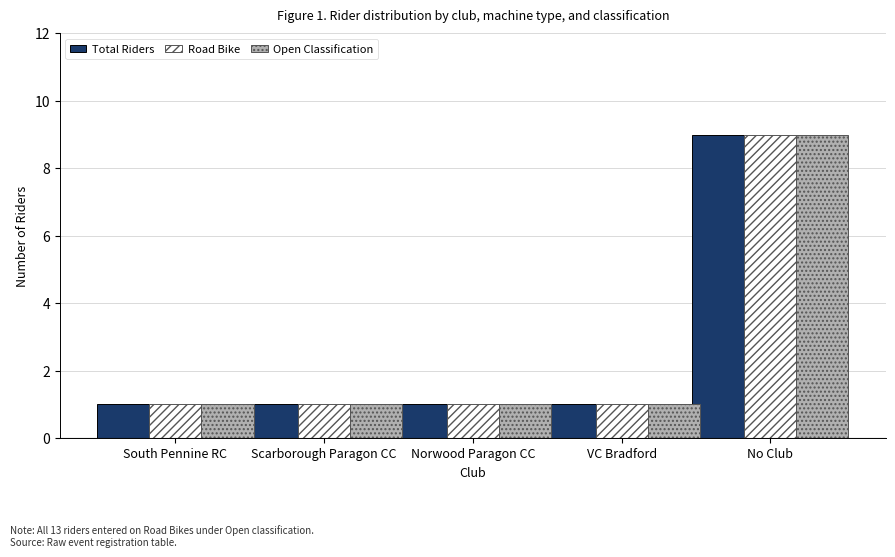

Is it true that Road Bike equals 9 at No Club?

True